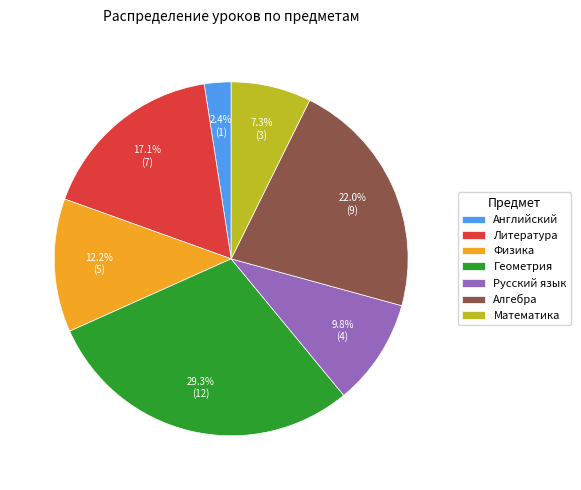

How many segments does this pie chart have?

7